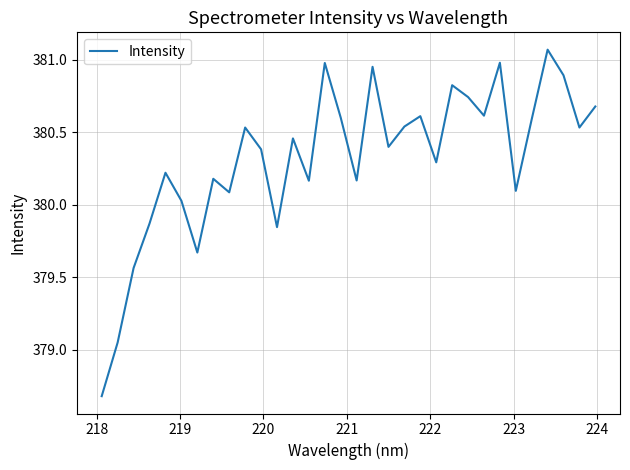

What is the difference between the maximum and minimum values?

2.4